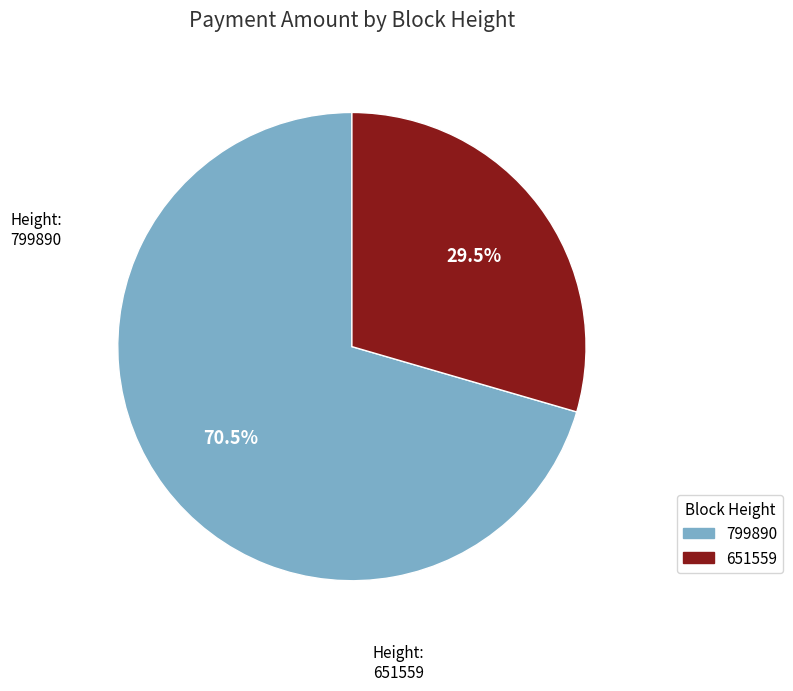

How many segments does this pie chart have?

2